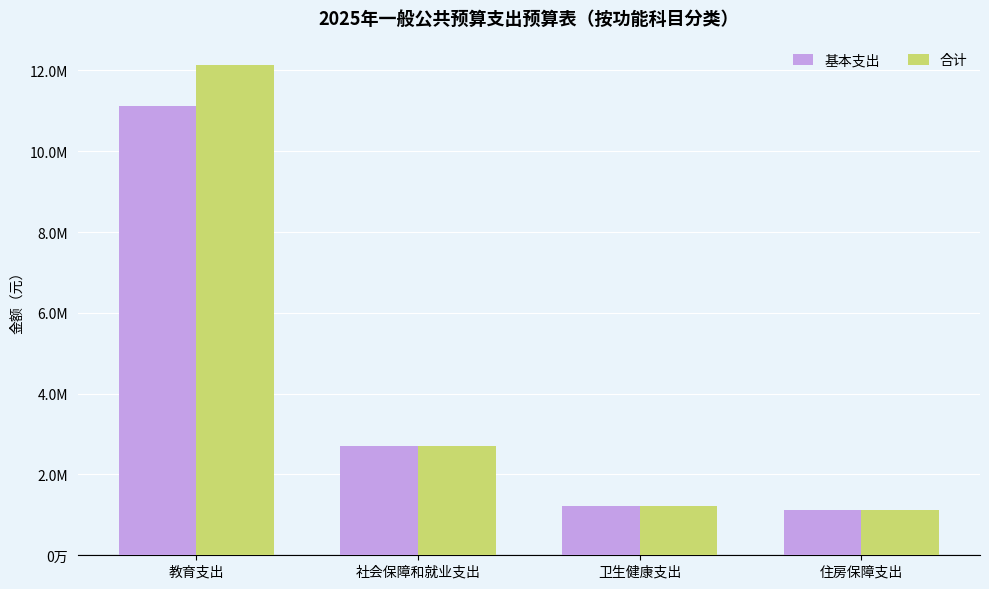

What is the difference between the maximum and minimum values in the 合计 series?

10997880.5